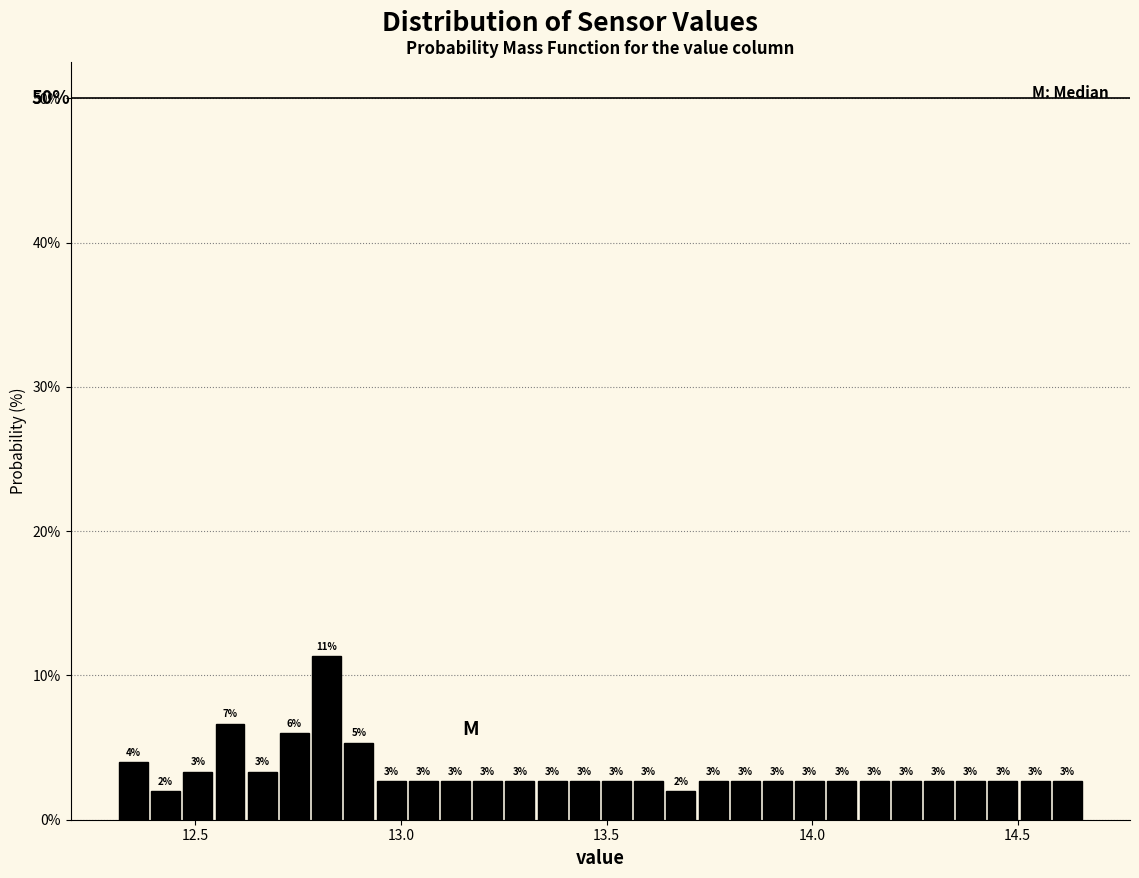

Read against the x-axis, roughly where is the centre of the tallest bar?

12.80